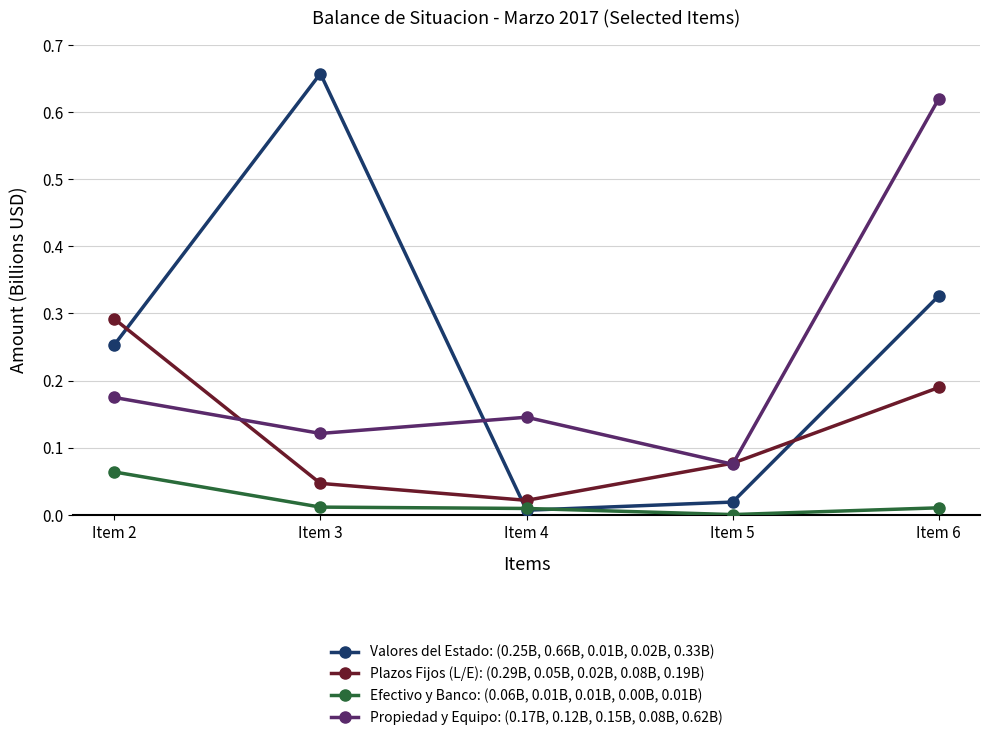

Does the chart display data point markers on the line(s)?

Yes